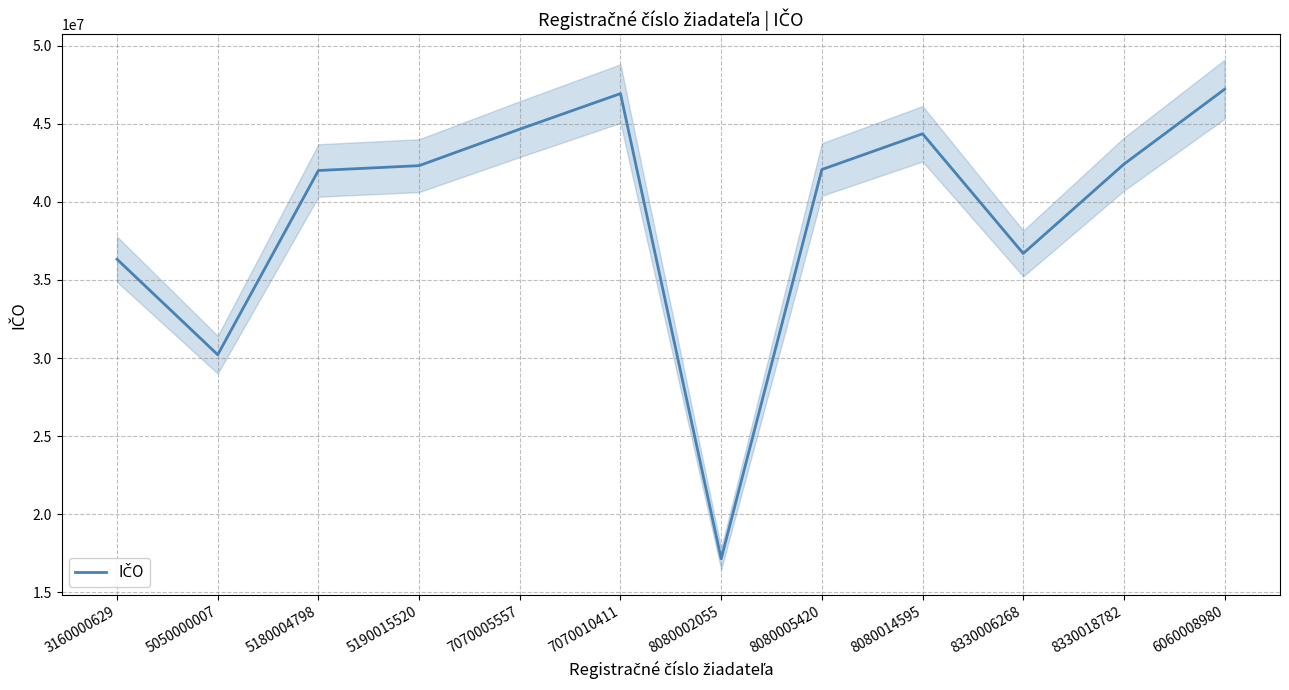

How many data points are above 42322235?

5